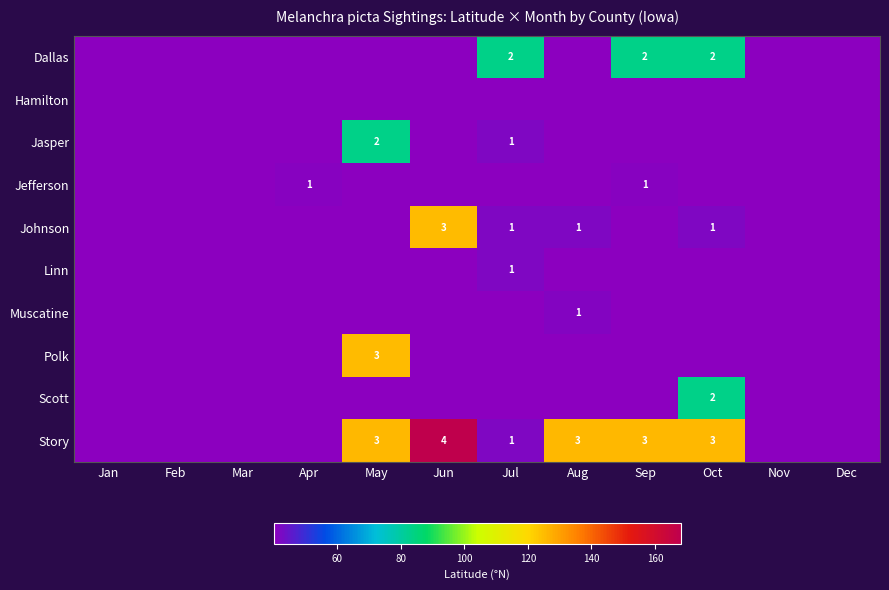

At Dec, list the series in order from smallest to largest.

Dallas, Hamilton, Jasper, Jefferson, Johnson, Linn, Muscatine, Polk, Scott, Story